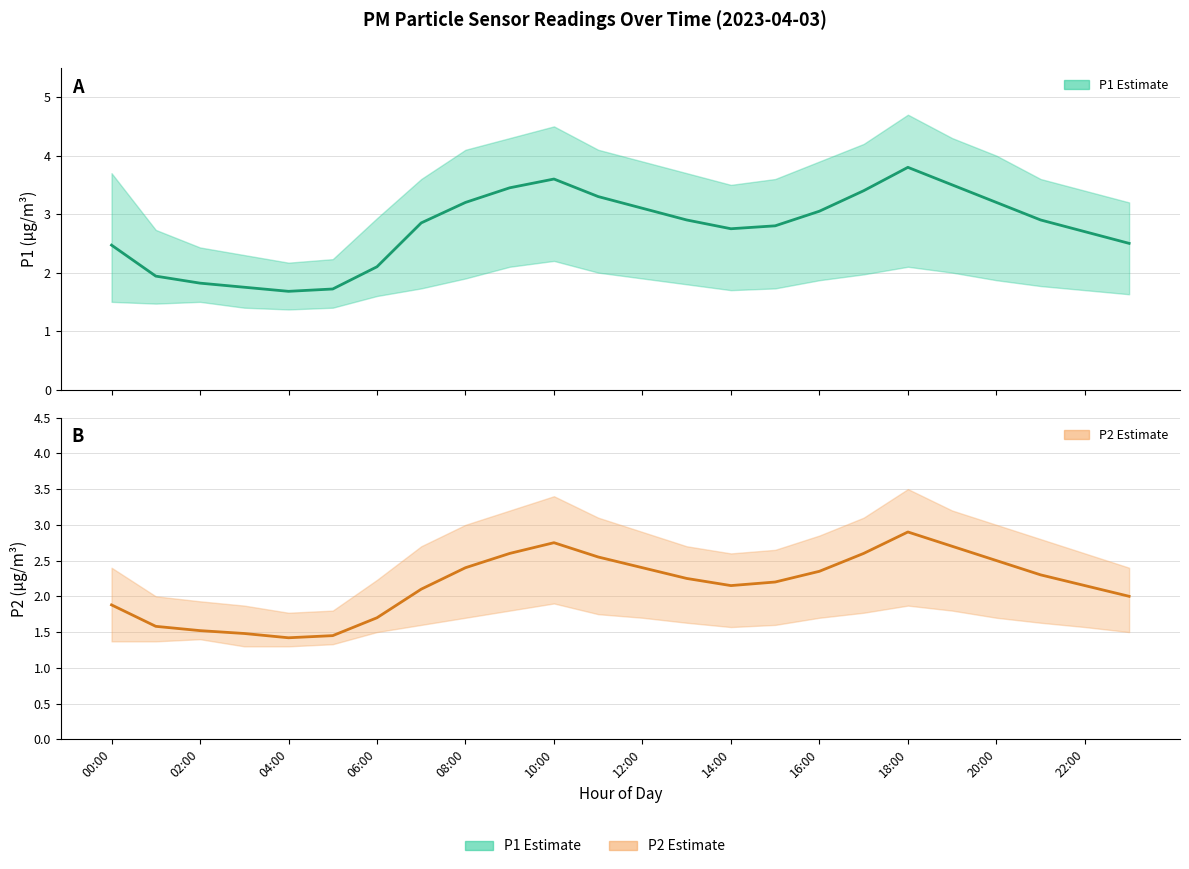

Is the value of P1 at 21 greater than the value of P2 at 22?

Yes